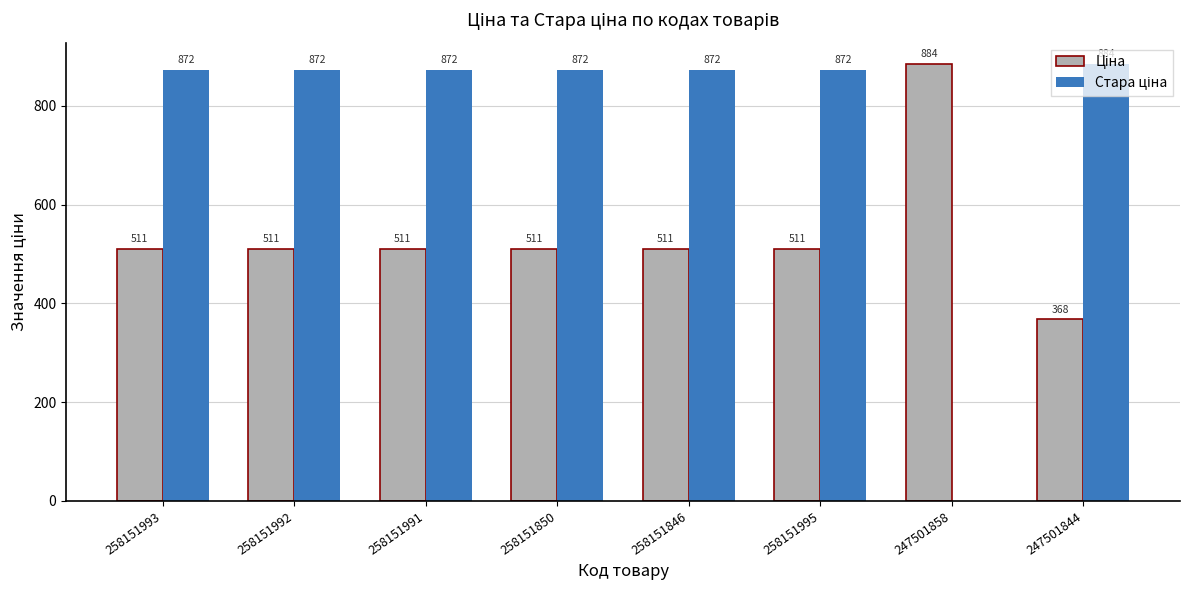

What is the difference between the maximum and minimum values in the Стара ціна series?

884.2